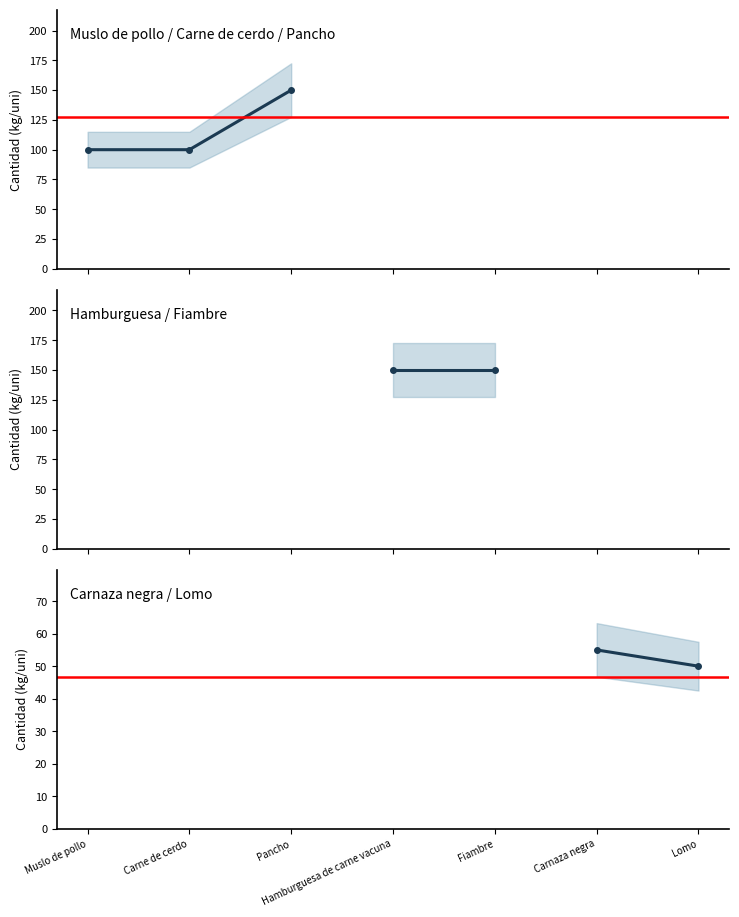

What is the label of the 2nd point from the left?

Lomo